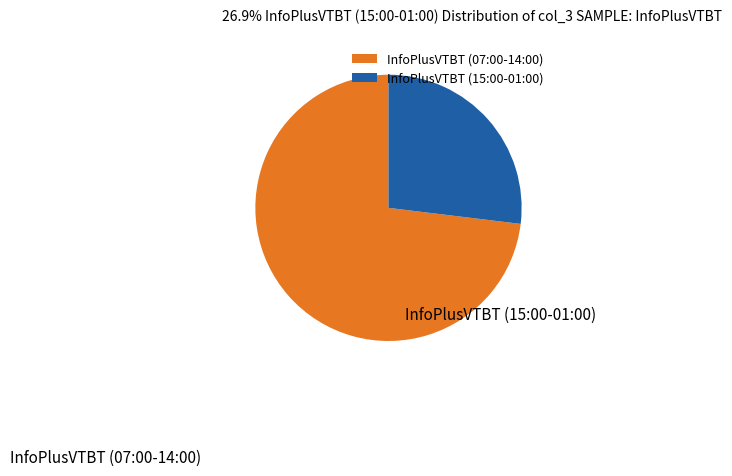

The InfoPlusVTBT (15:00-01:00) slice represents 27% of the pie. True or false?

True